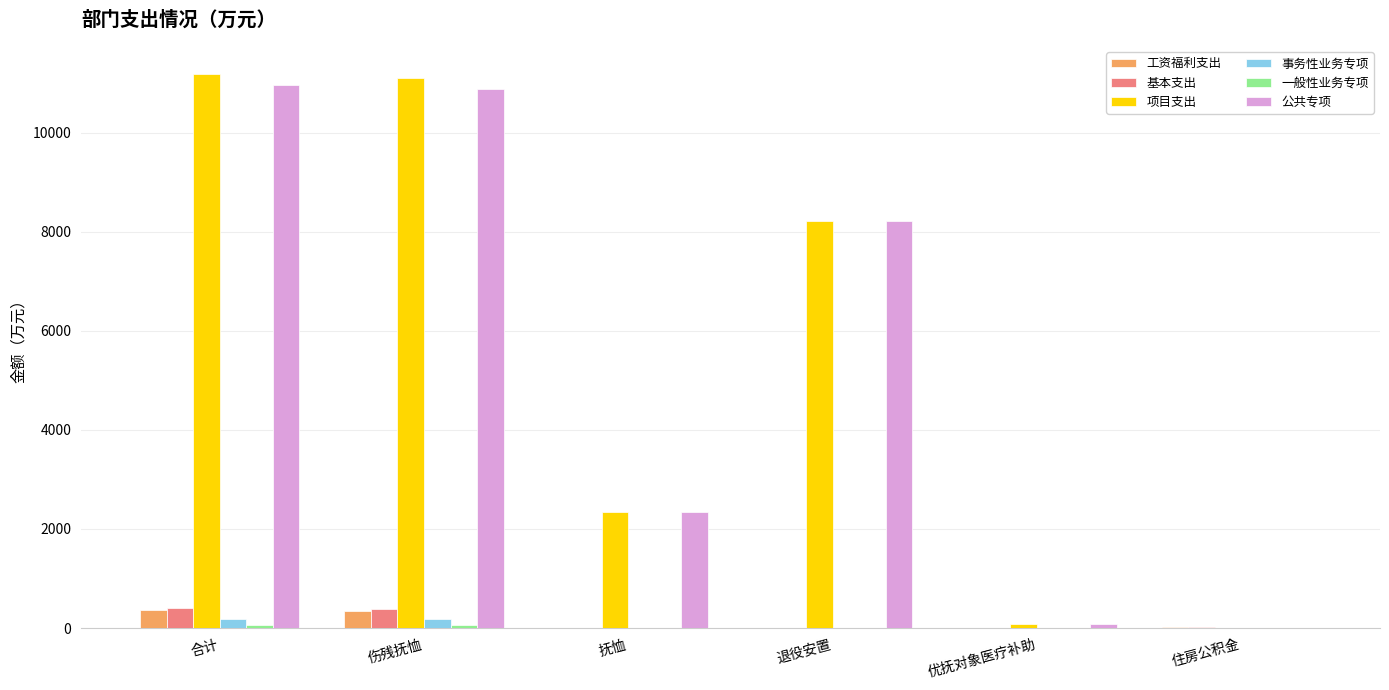

Between 合计 and 退役安置, which series saw the biggest shift?

项目支出